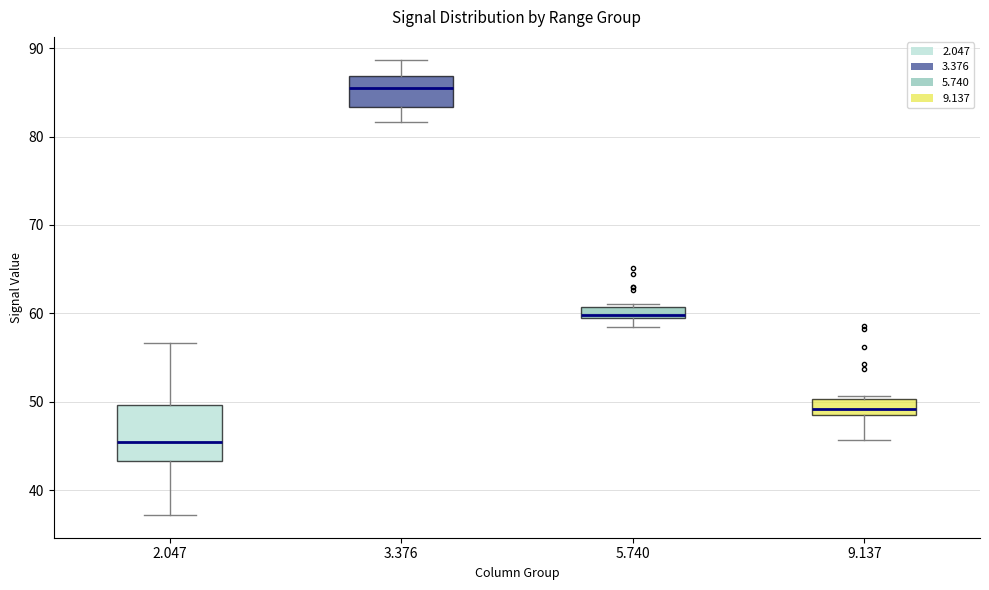

Where is the upper edge of the box at x = 5.740 on the y-axis? The values are not printed on the chart, so give them approximately, as read against the axis.

61